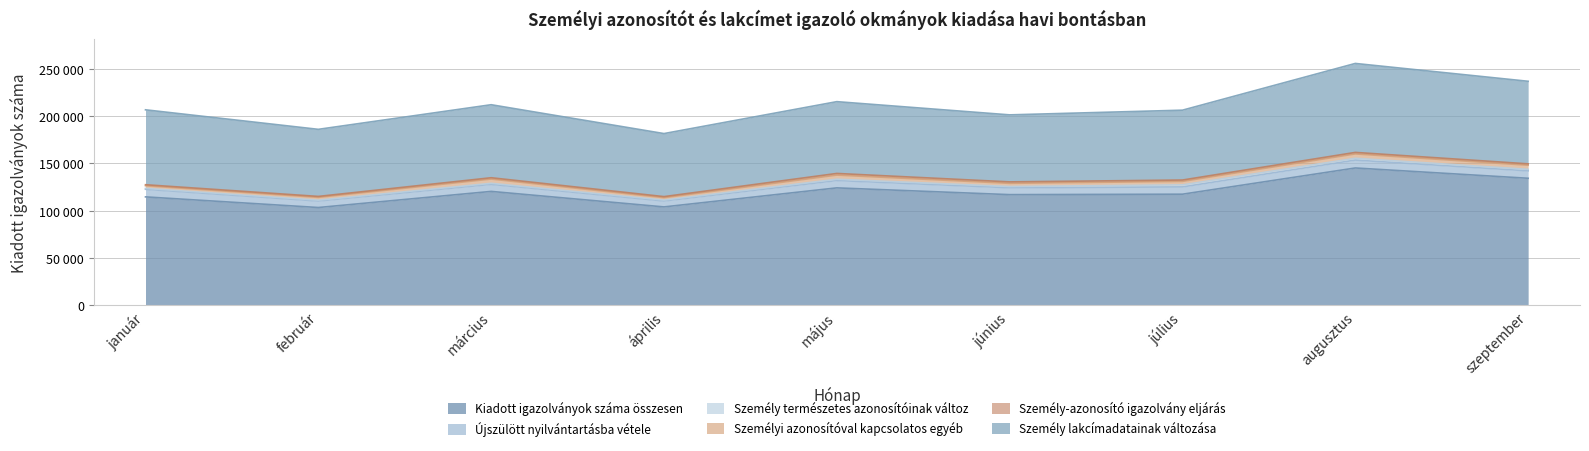

Which series has the widest spread of values?

Kiadott igazolványok száma összesen